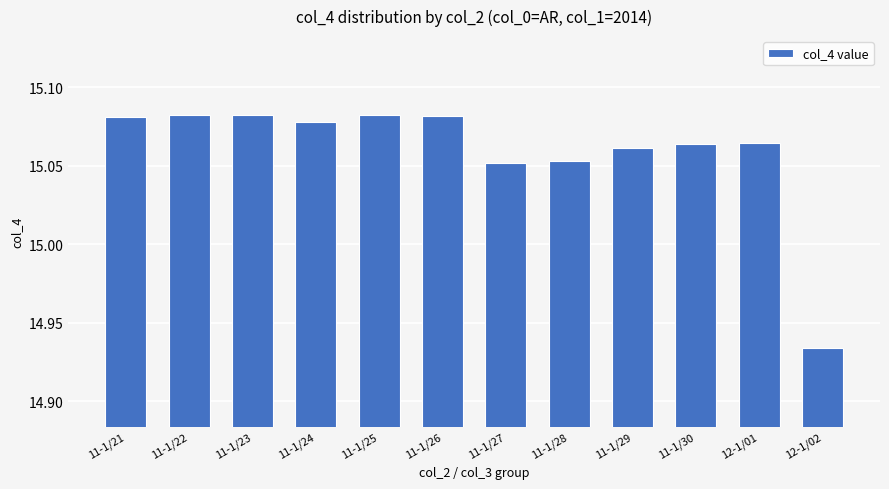

True or false: the data shows 9.7 at 11-1/24.

False